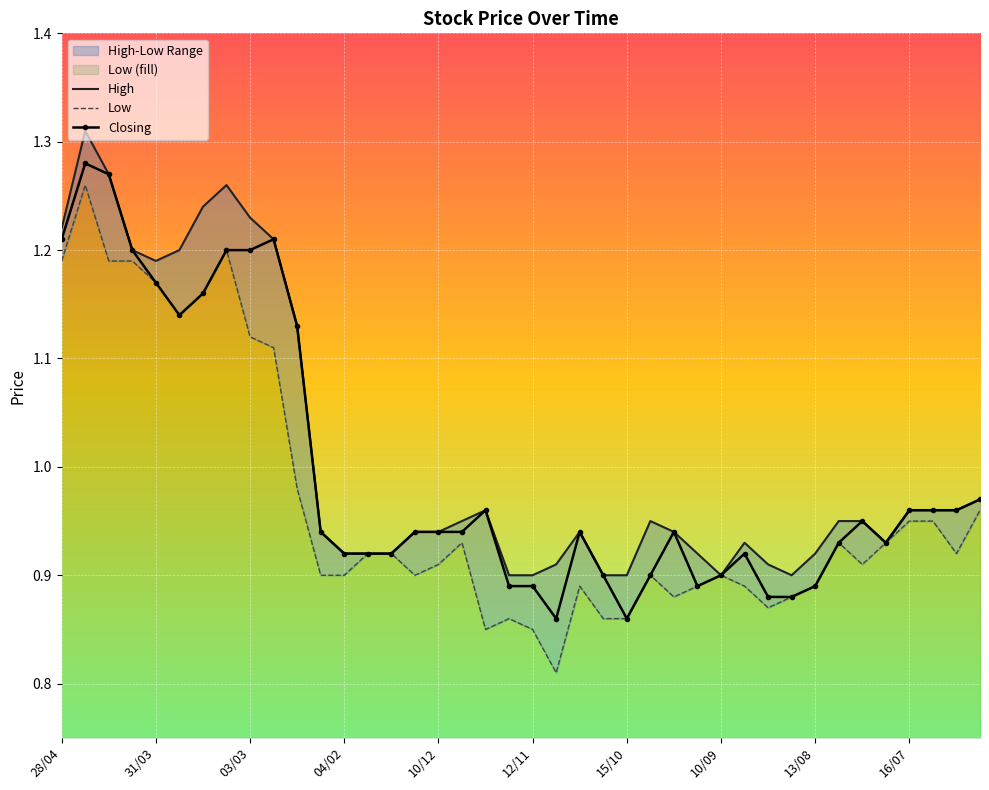

List the series in order of their peak value, highest first.

High, Closing, Low